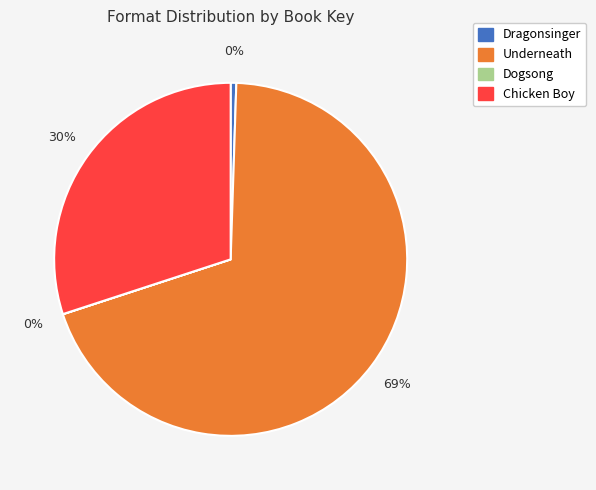

What is the change in value from Underneath to Chicken Boy?

-25397646